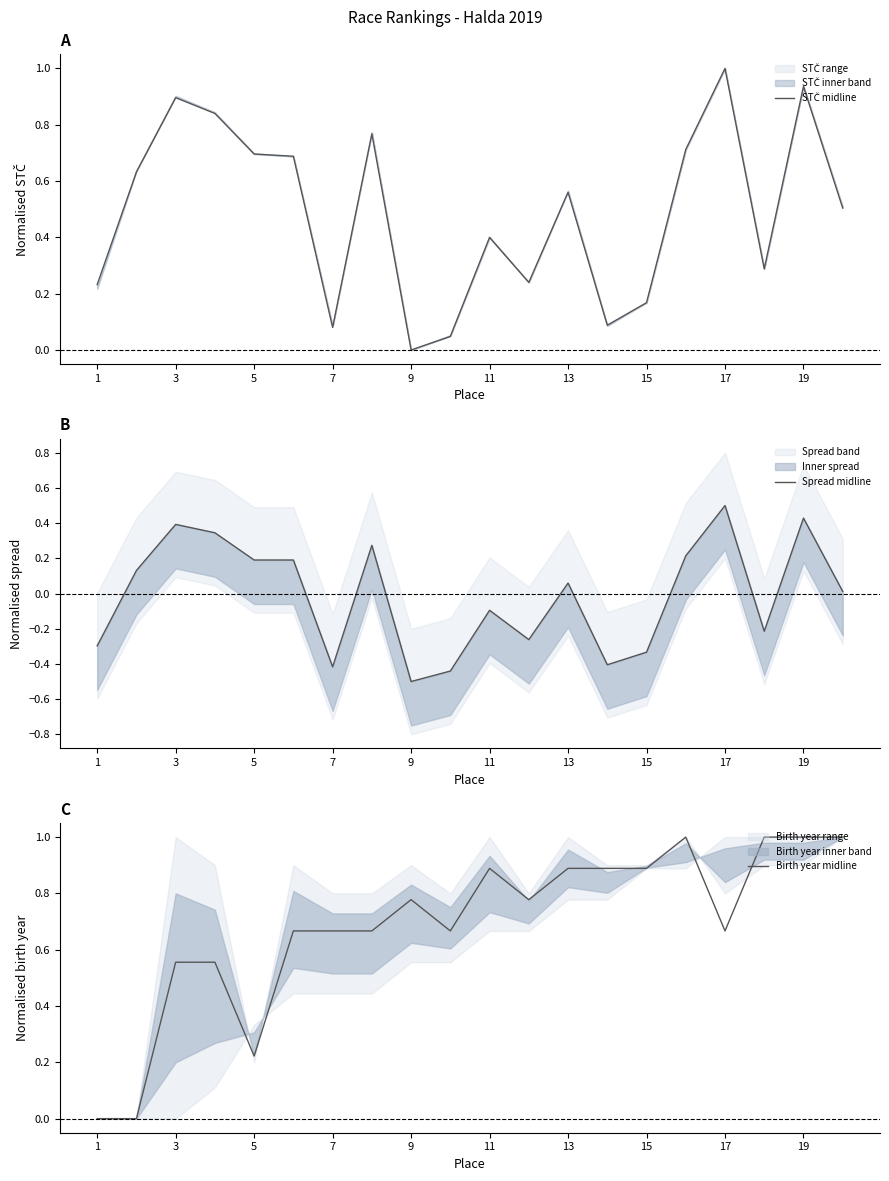

What is the approximate value of Birth year midline at 19?

1.0